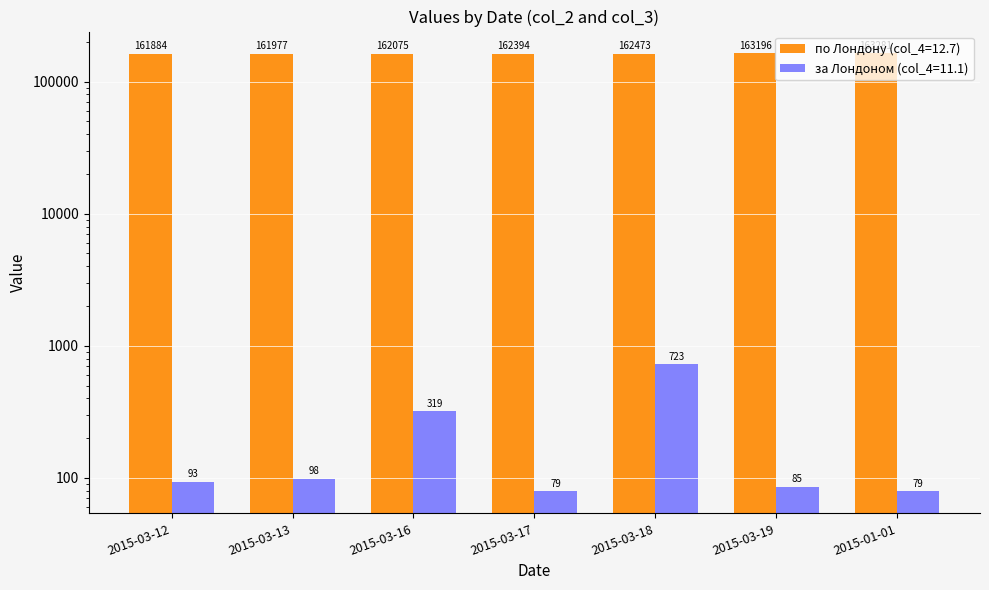

Is the value of по Лондону (col_4=12.7) at 2015-03-13 greater than the value of за Лондоном (col_4=11.1) at 2015-03-12?

Yes